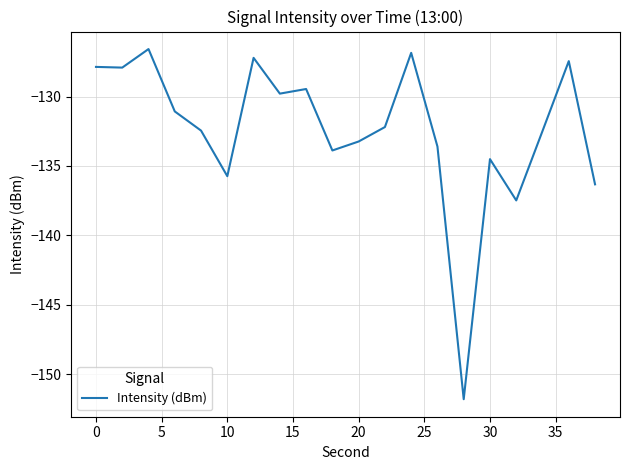

What is the difference between the maximum and minimum values?

25.2